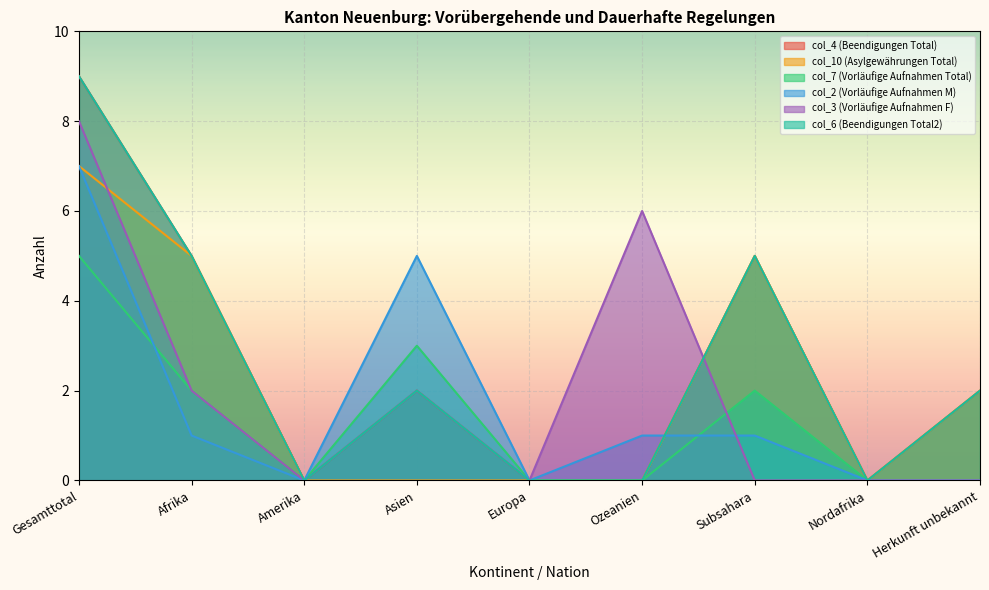

Which series has the widest spread of values?

col_4 (Beendigungen Total)